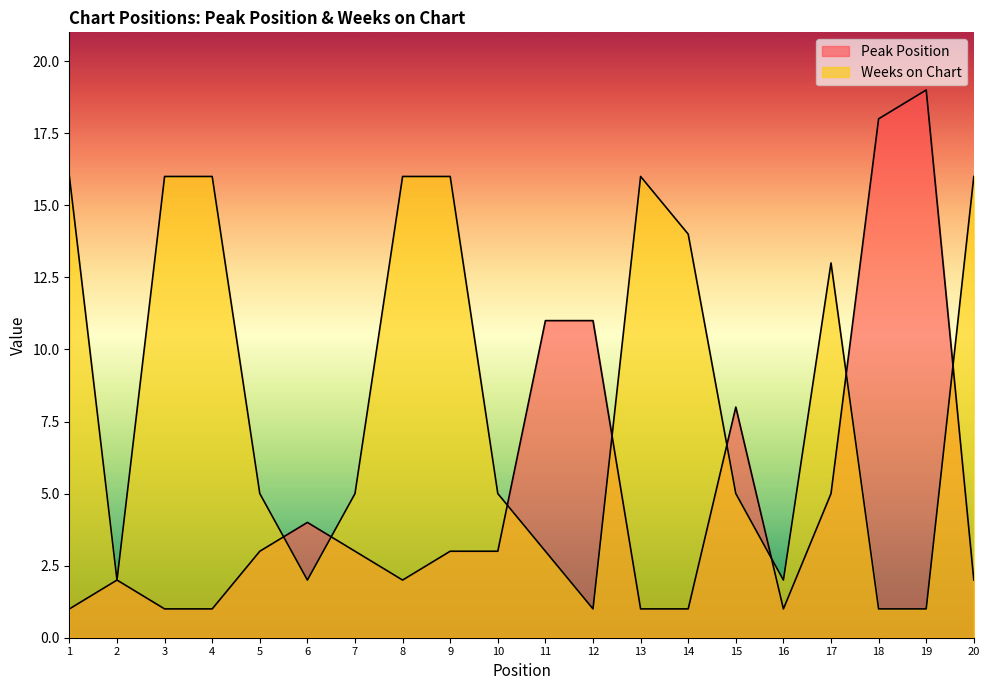

What is the average value of the Weeks on Chart series?

9